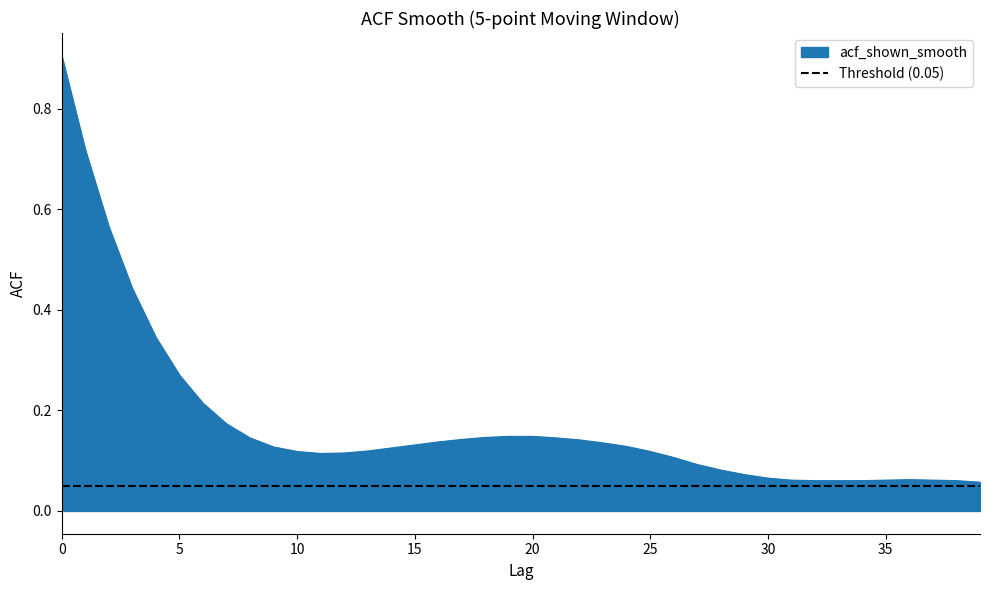

What is the change in value from 13 to 37?

-0.1